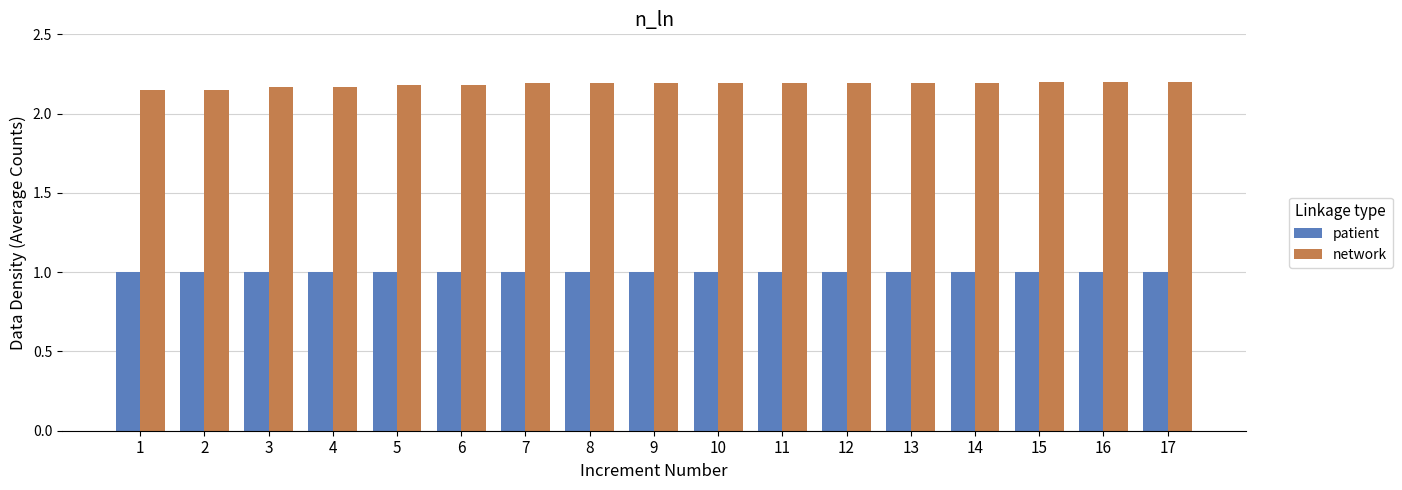

What is the average value of the patient series?

1.0